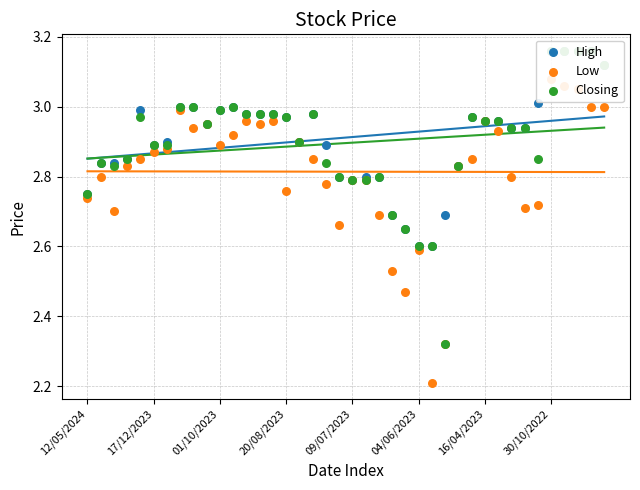

Is the value of Low at 26 greater than the value of High at 16?

No